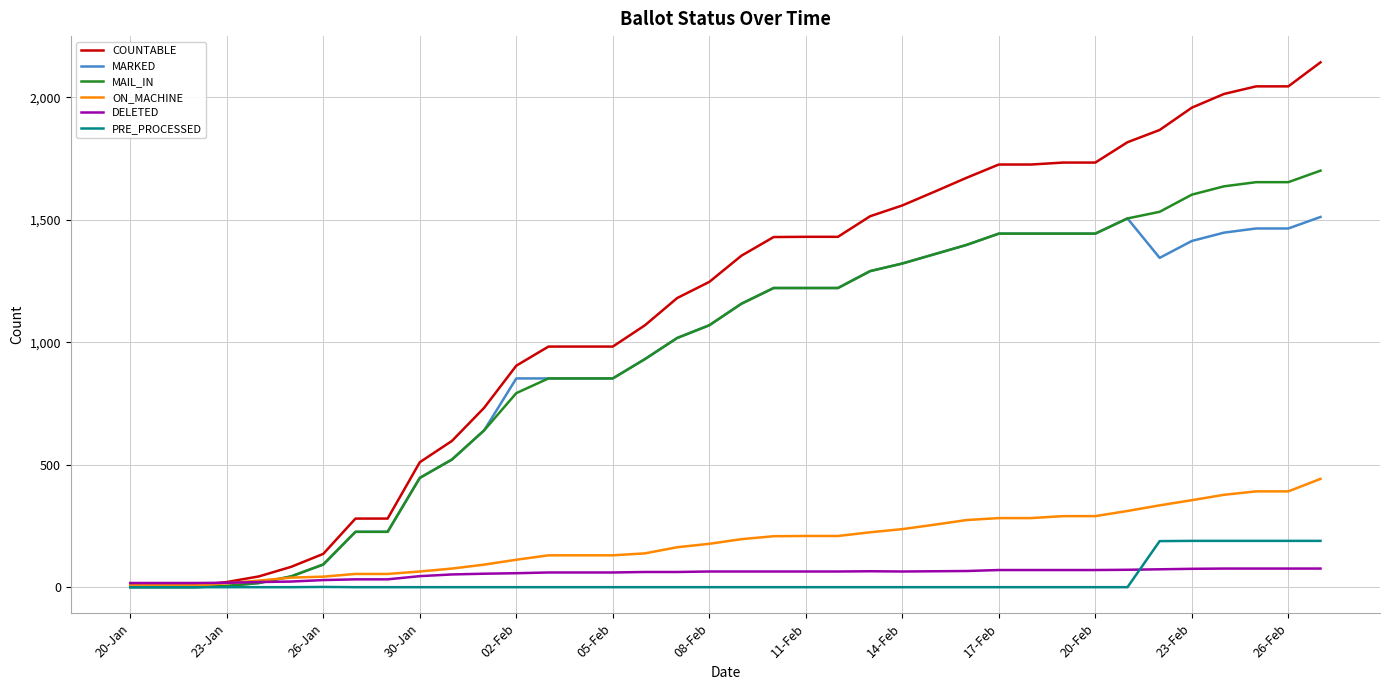

Which series has the largest range (max minus min)?

COUNTABLE